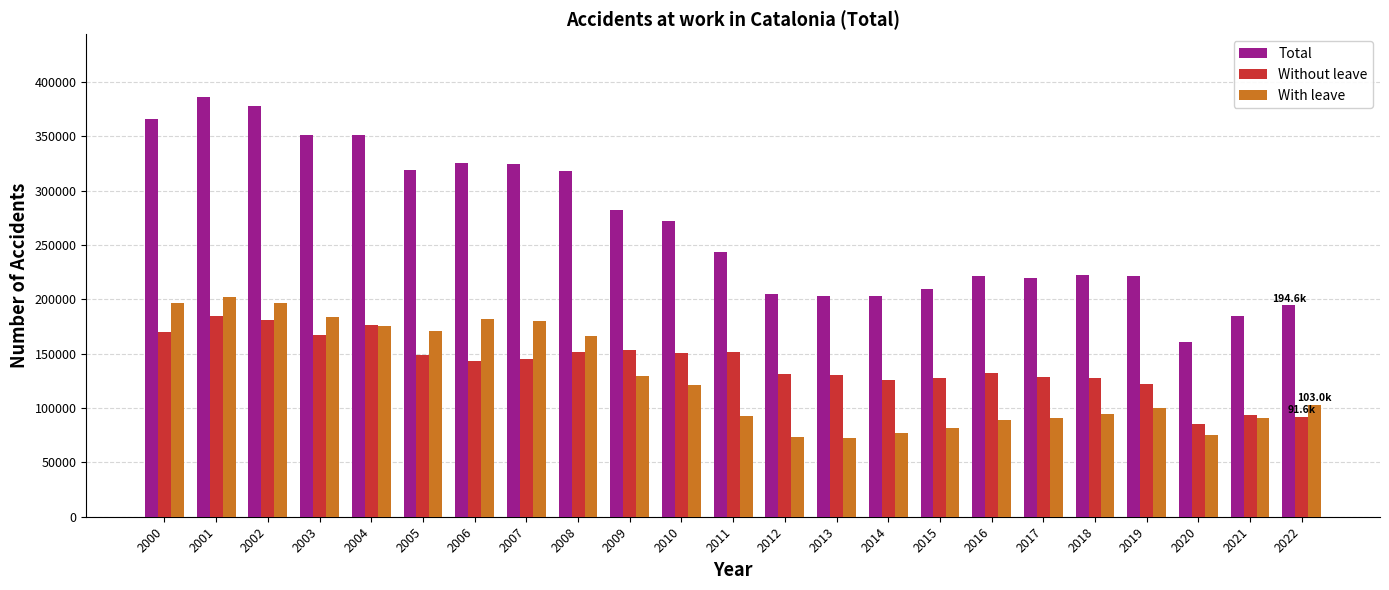

Which series changed the most between 2002 and 2006?

Total